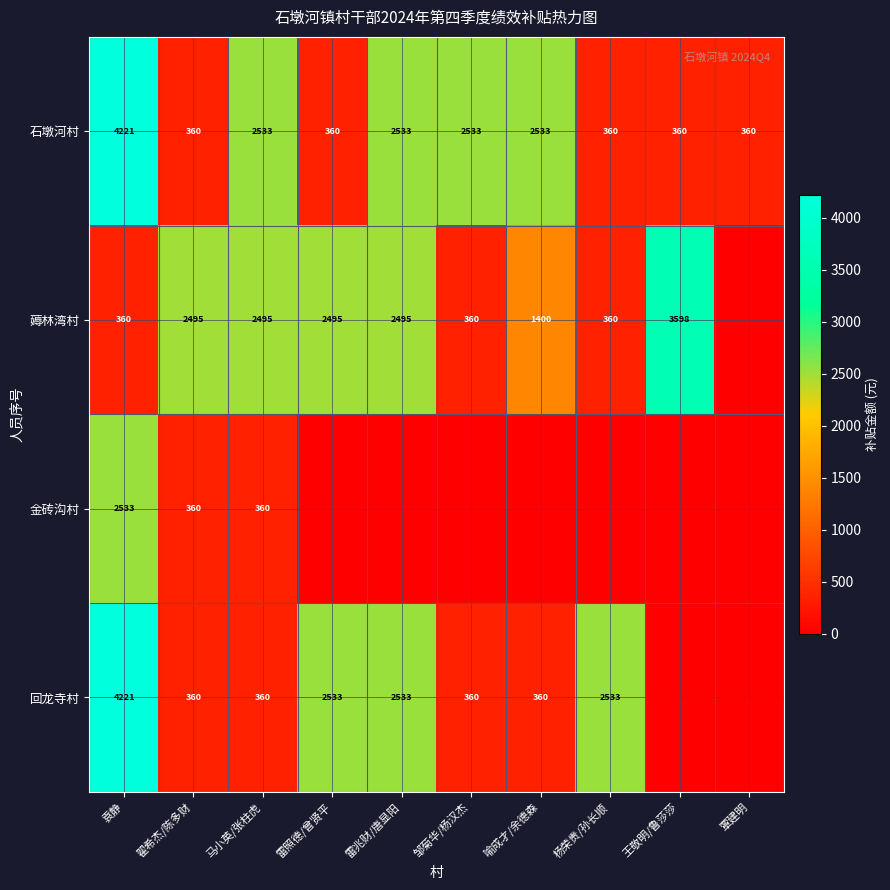

What is the difference between the highest and lowest values at 马小英/张柱虎?

2173